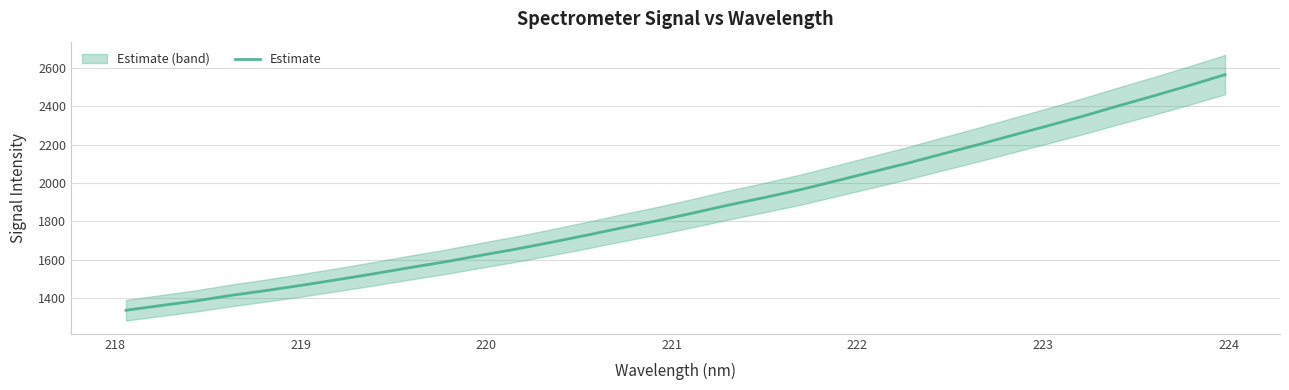

What is the maximum value for Estimate?

2565.1